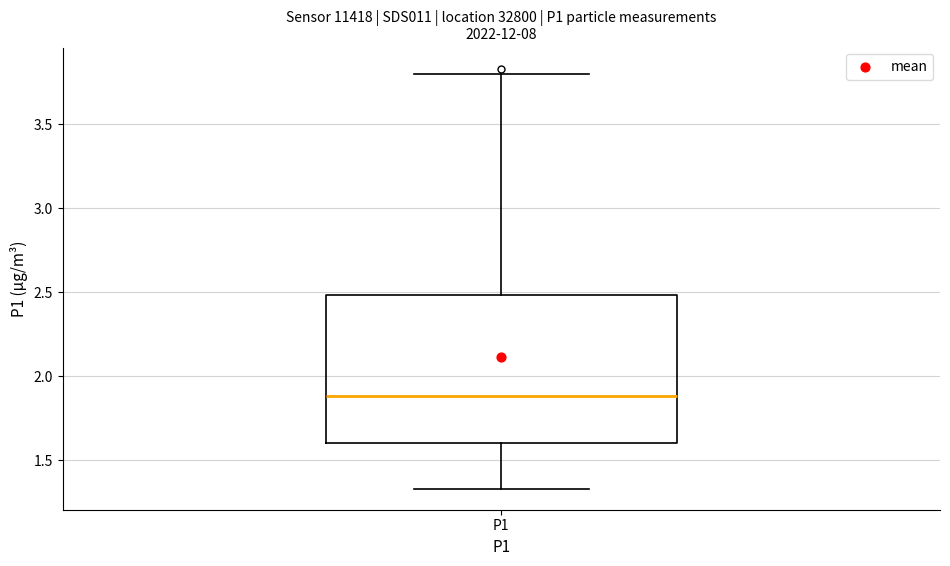

Transcribe this box plot: give where the median line is, the range the box spans, and where the two whiskers end, as read against the y-axis. The values are not printed on the chart, so give them approximately, as read against the axis.

median 1.90, box 1.60 to 2.50, whiskers 1.35 to 3.80